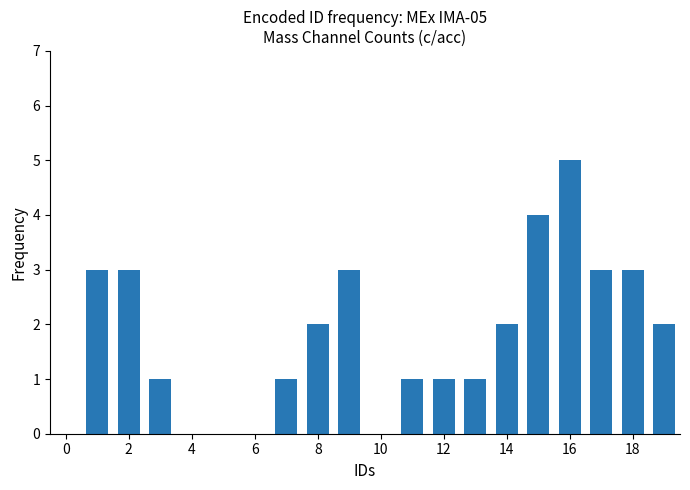

How many distinct data groups are displayed?

1